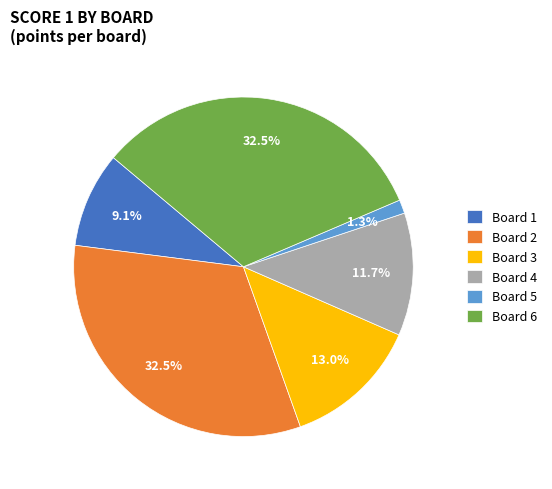

How many slices are in this pie chart?

6